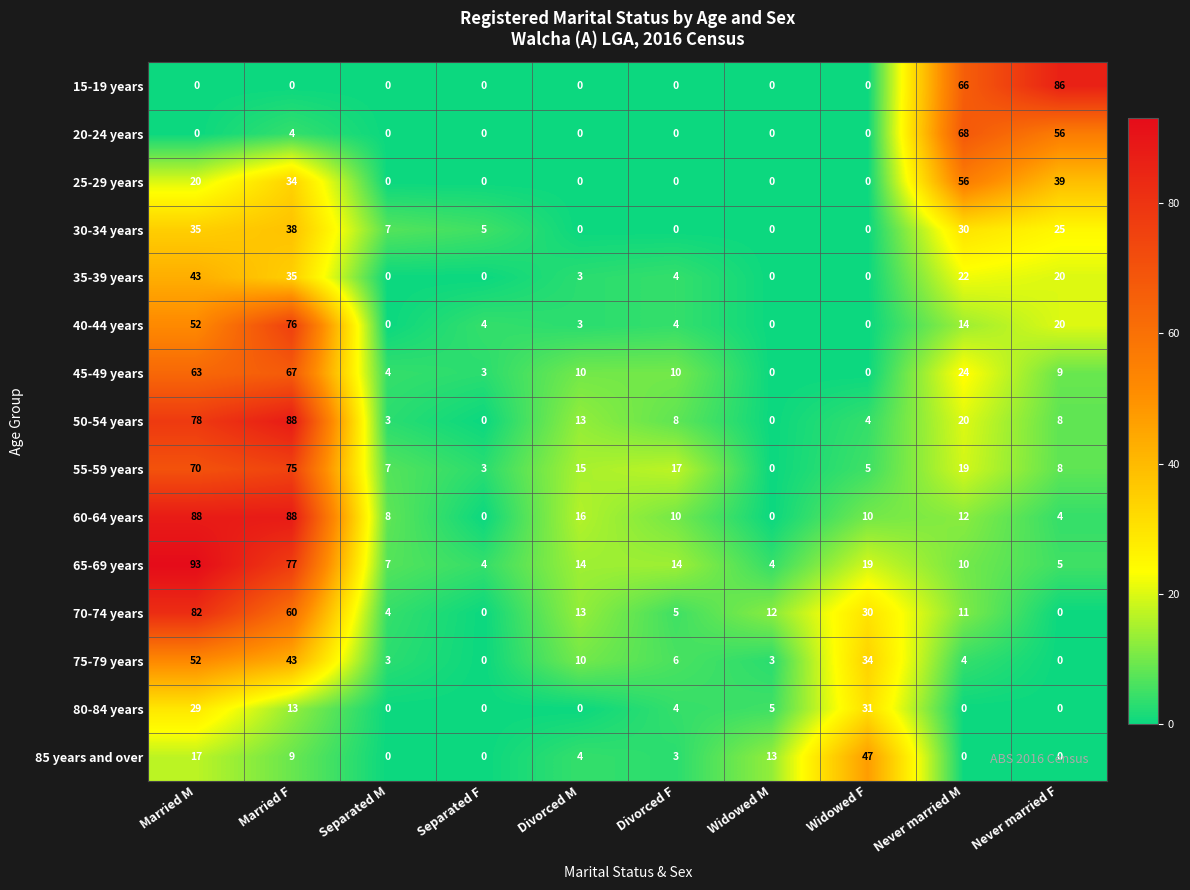

Which category has the highest value across all series?

Married M